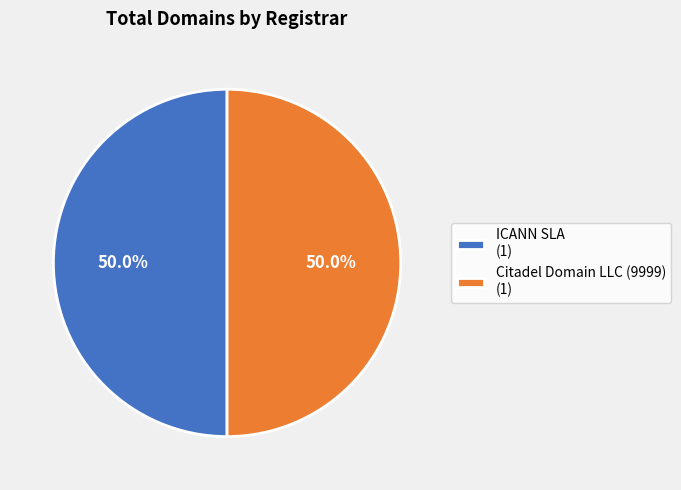

To the nearest percent, what is the average slice percentage?

50%